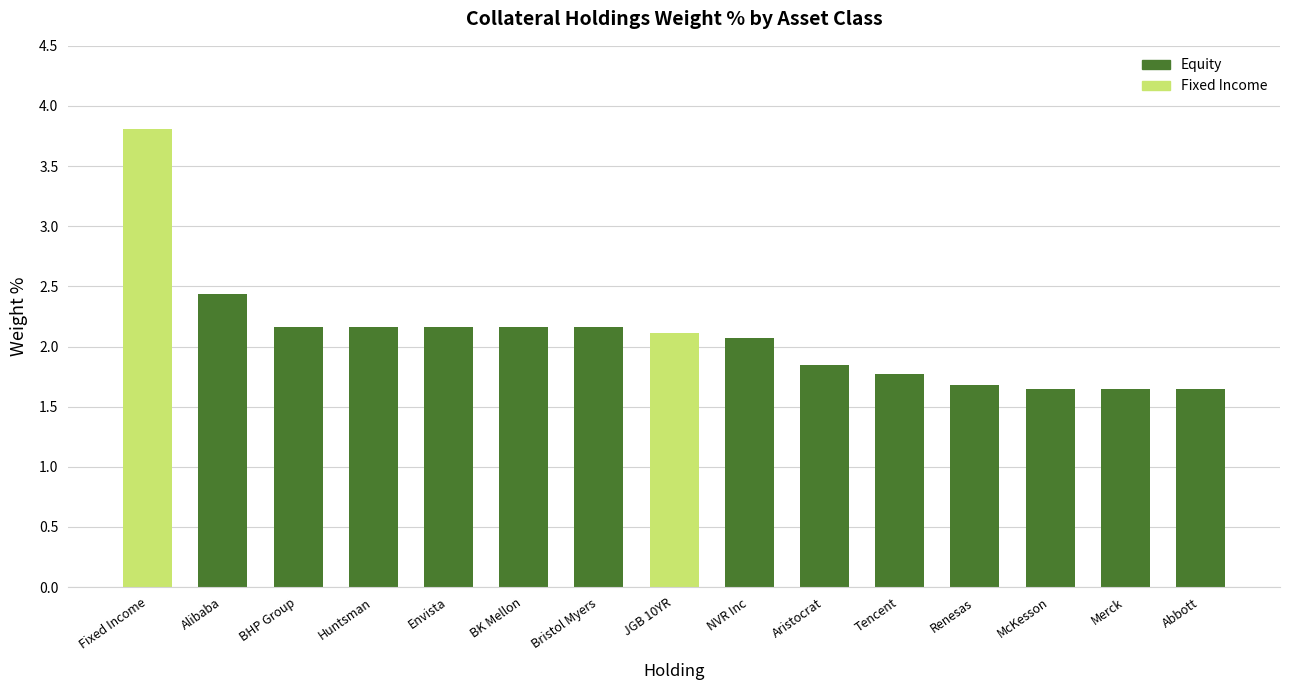

What is the label of the 3rd bar from the left?

BHP Group